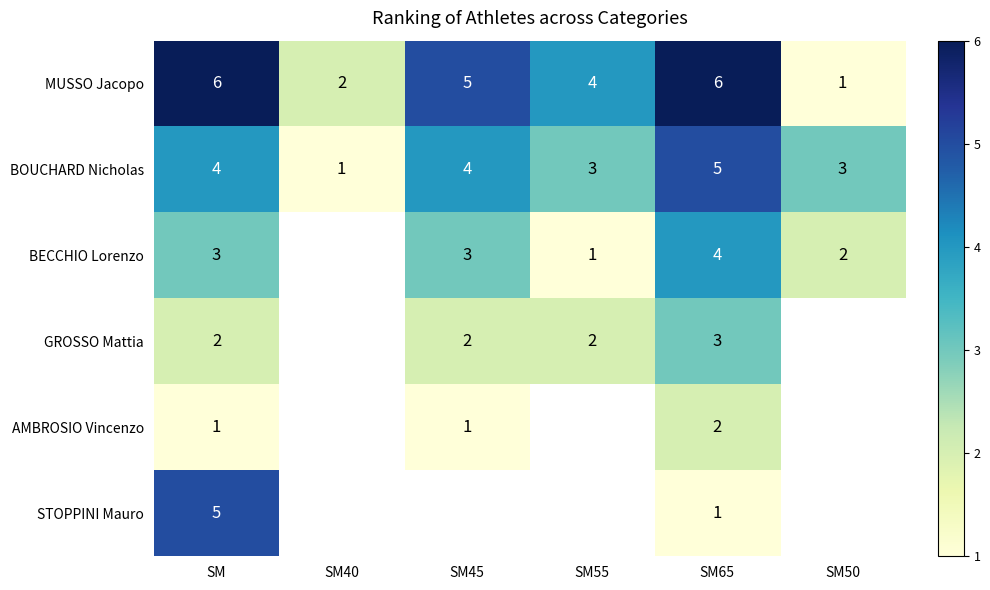

True or false: GROSSO Mattia has a value of 2 at SM45.

True